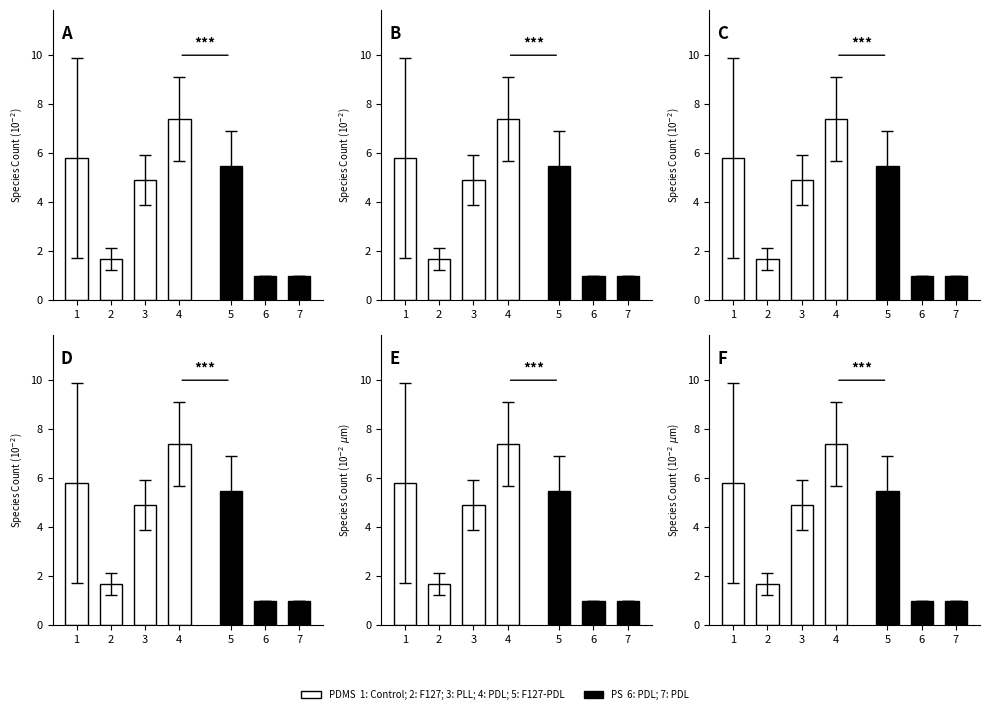

Which category has the highest value in the PS series?

5